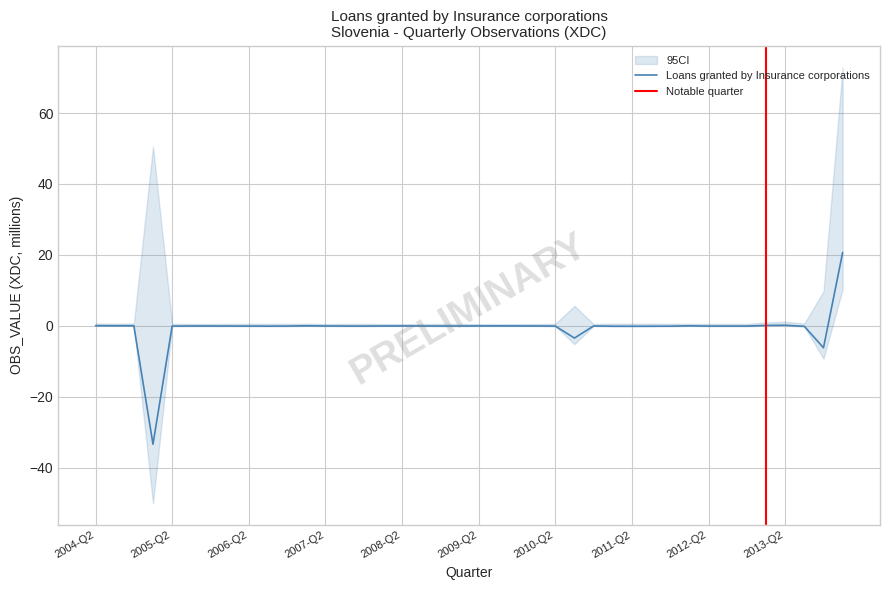

At which label does the data first exceed 0?

2004-Q2